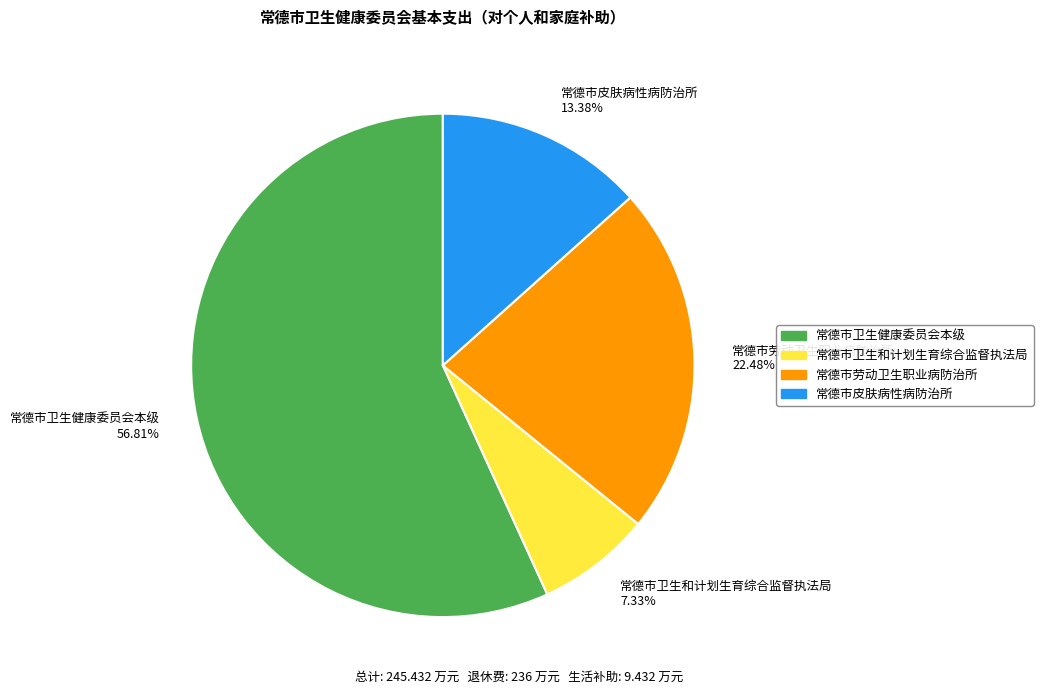

Which has a higher value, 常德市皮肤病性病防治所 or 常德市卫生健康委员会本级?

常德市卫生健康委员会本级